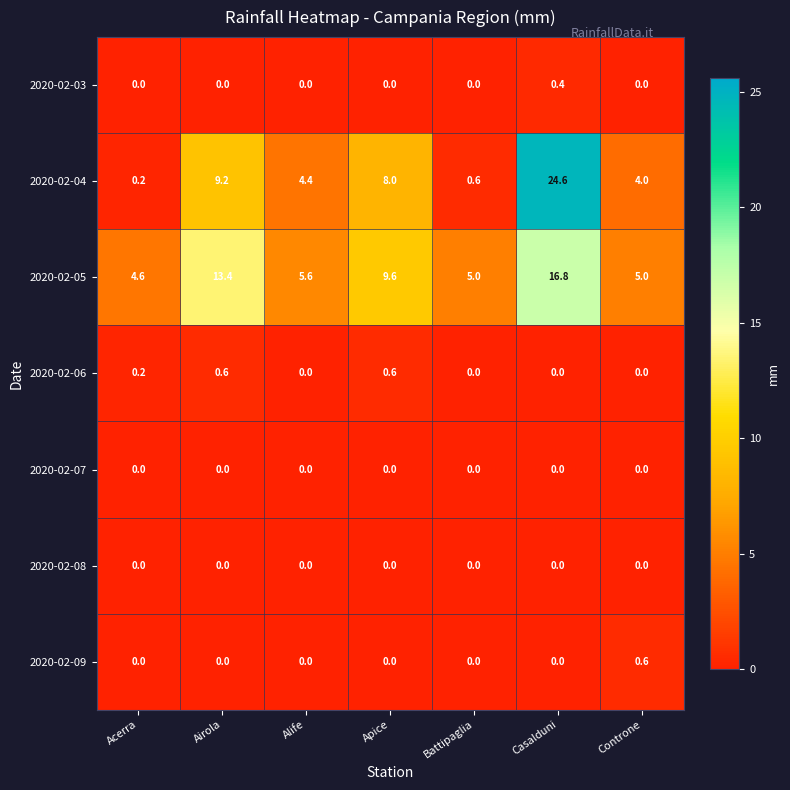

True or false: 2020-02-04 has a value of 24.6 at Casalduni.

True